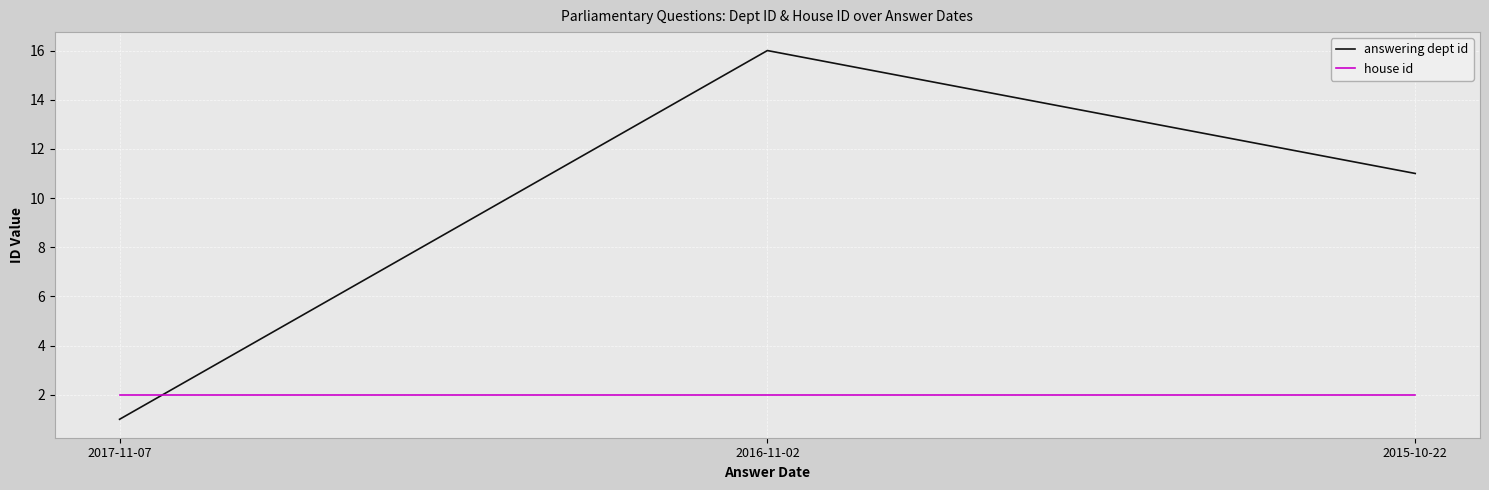

How many distinct data groups are displayed?

2